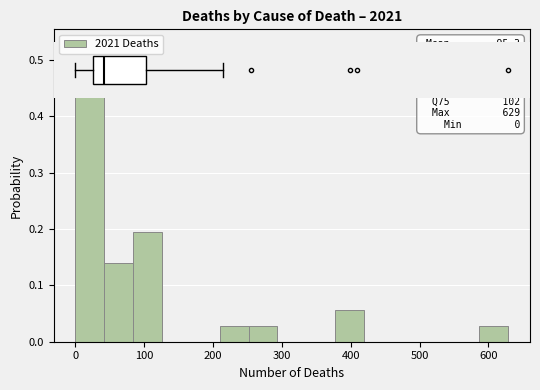

Which range on the x-axis has the tallest bar?

0 to 40